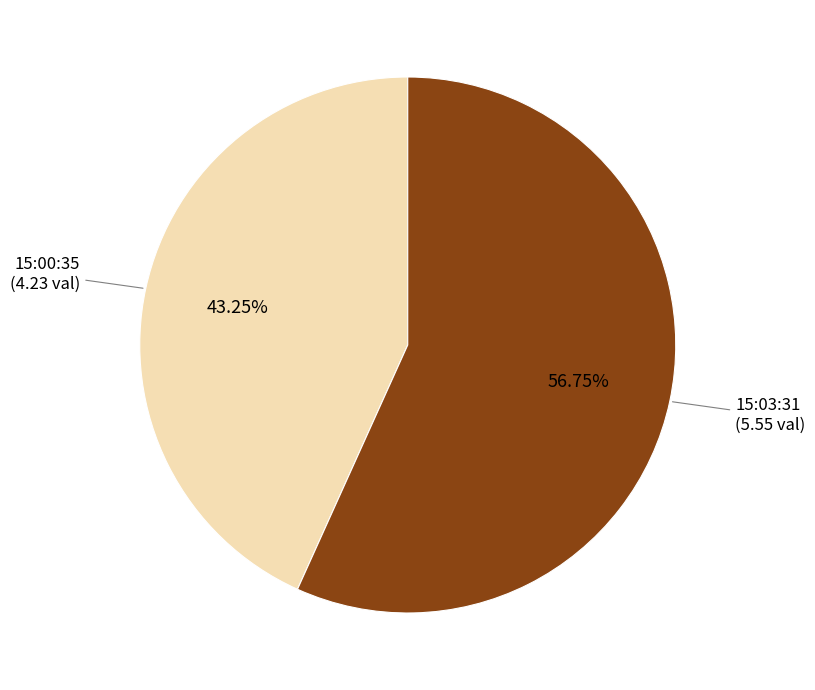

Does any single category account for the majority?

Yes